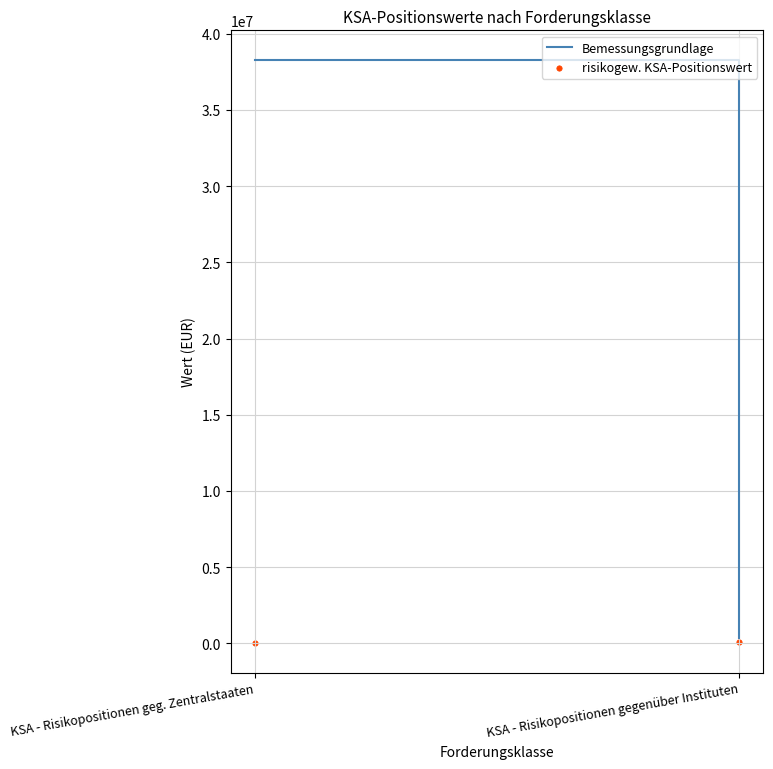

What is the range of Y values (max minus min)?

69796.4